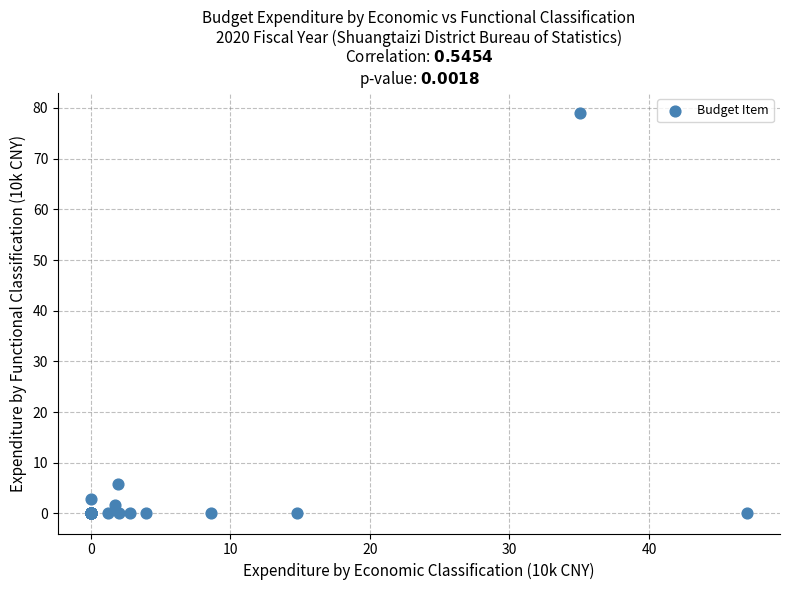

What Y value in the scatter plot is closest to 39?

5.9